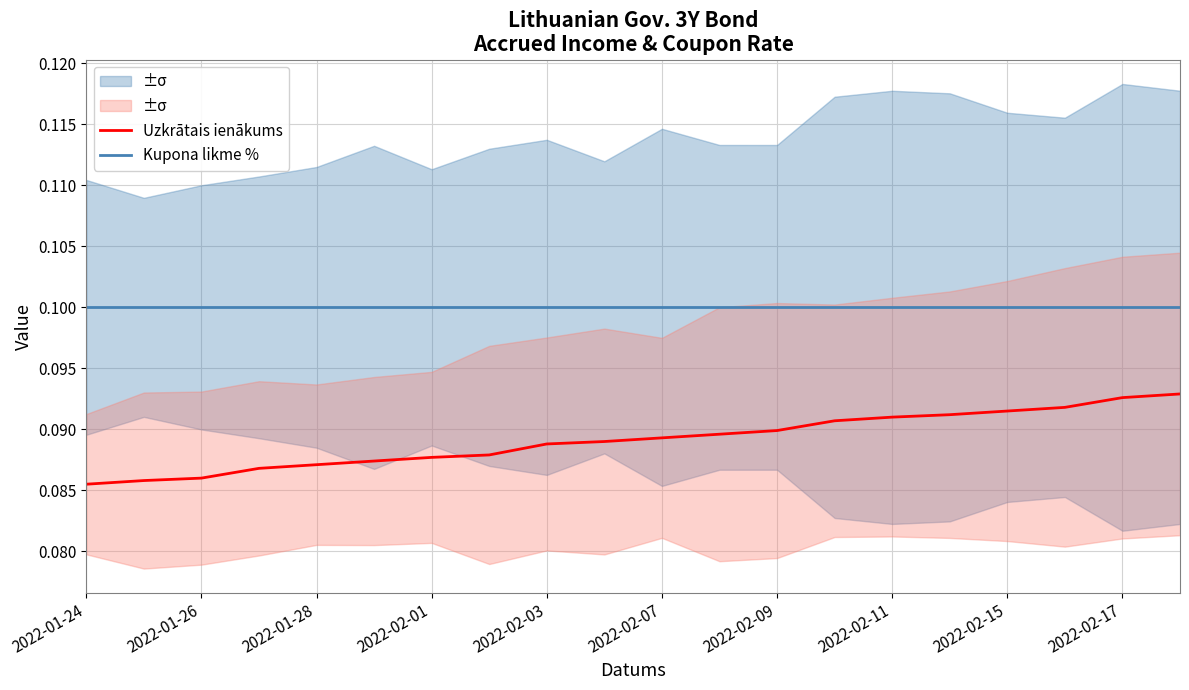

Does the chart have visible grid lines?

Yes